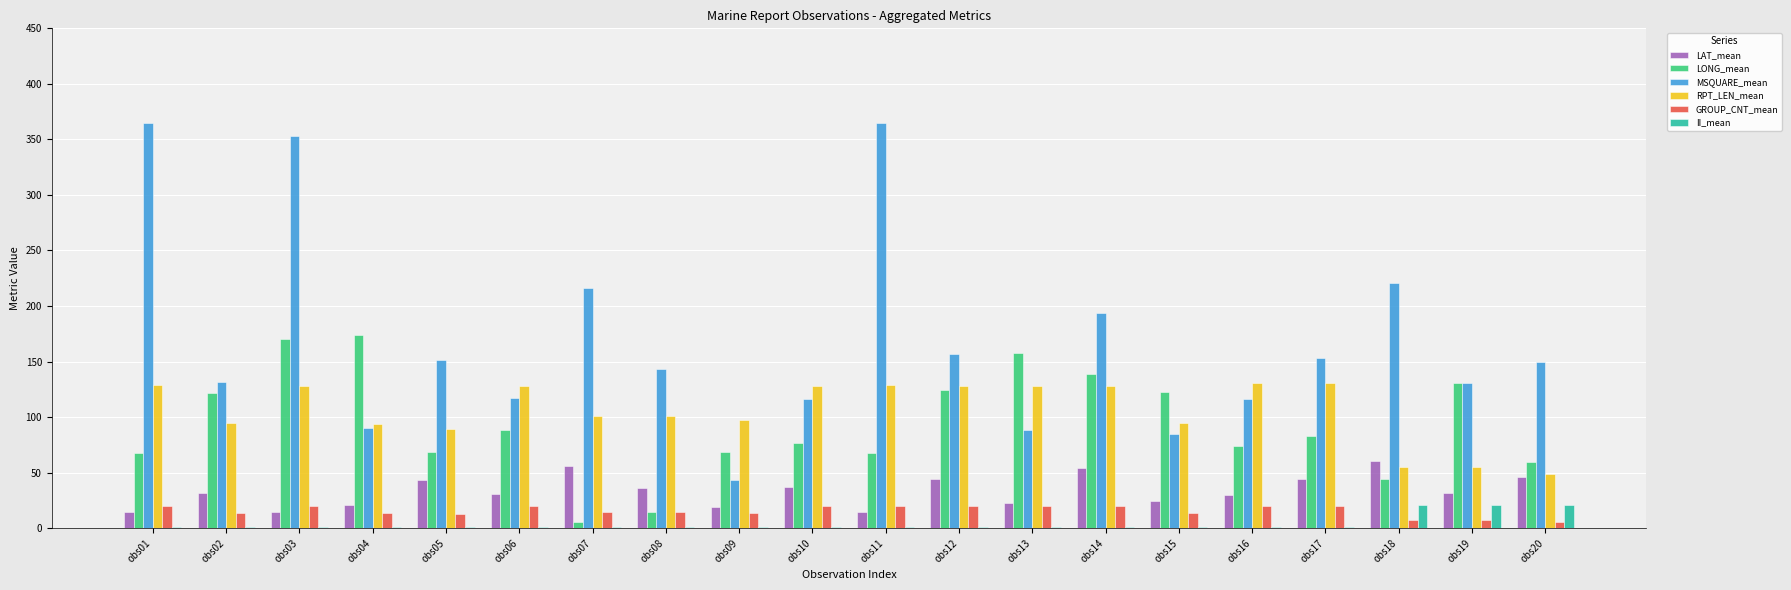

Which series has the largest total across all categories?

MSQUARE_mean